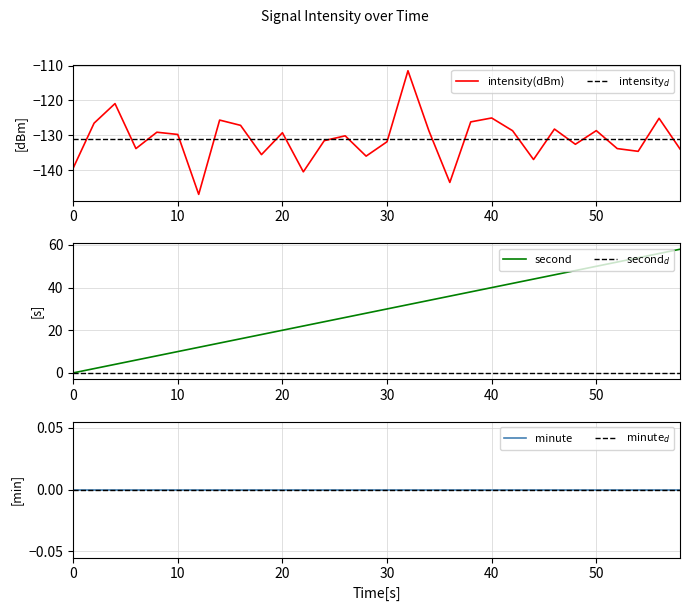

Where is intensity(dBm) nearest to the value -129?

8